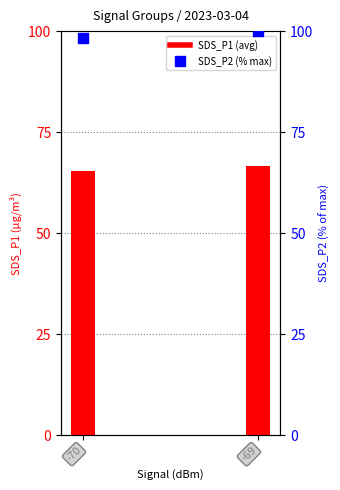

At which category is the sum across all series the highest?

-69